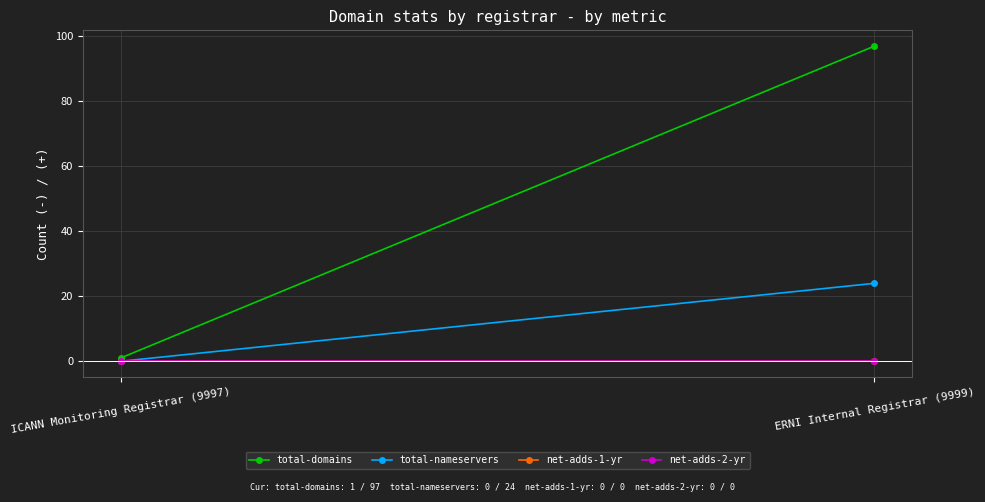

What is the value of the total-domains point at the 2nd from the left?

97